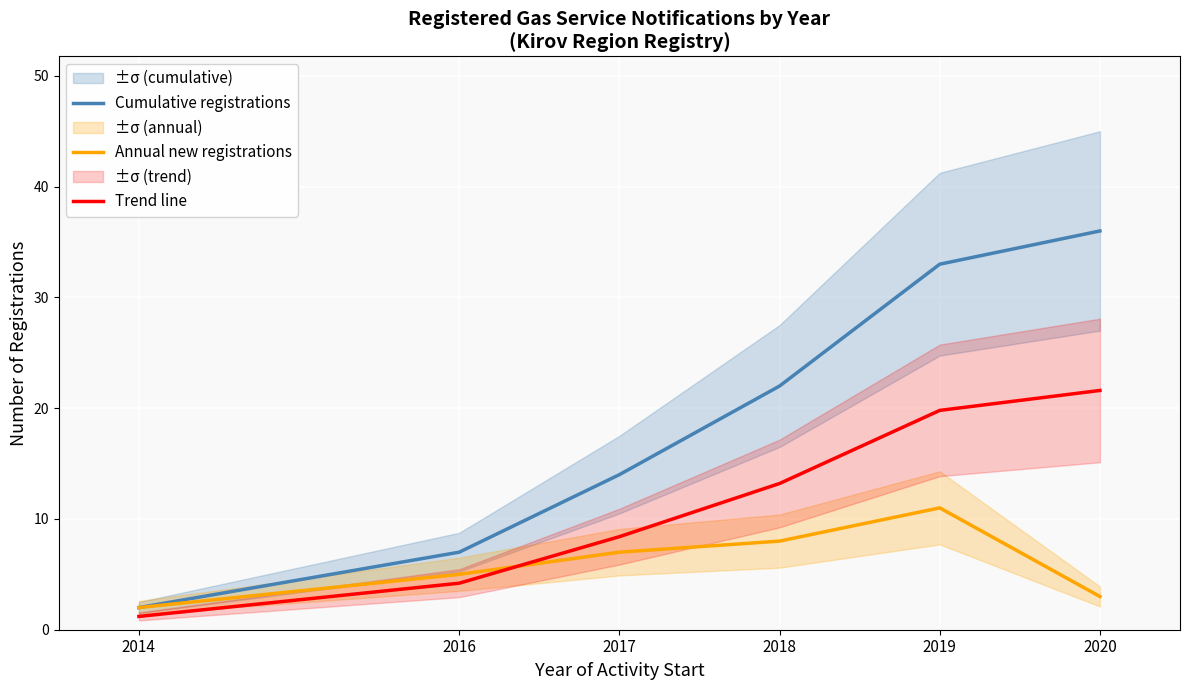

True or false: Cumulative registrations and Annual new registrations intersect in this chart.

False